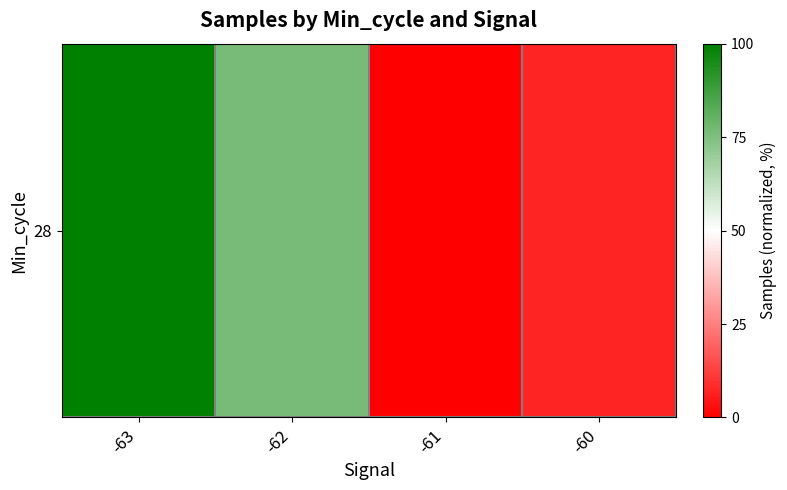

List the labels in order of value, smallest first.

-61, -60, -62, -63